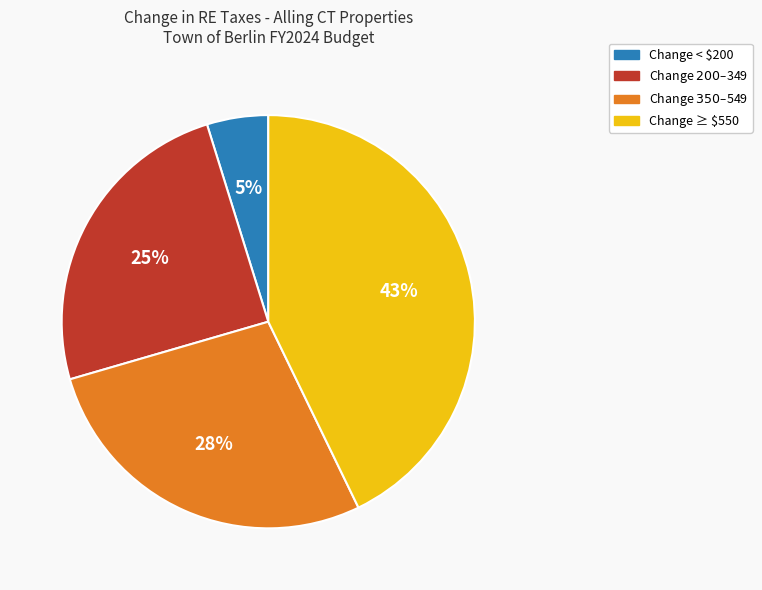

True or false: Change < $200 accounts for 5% of the total.

True